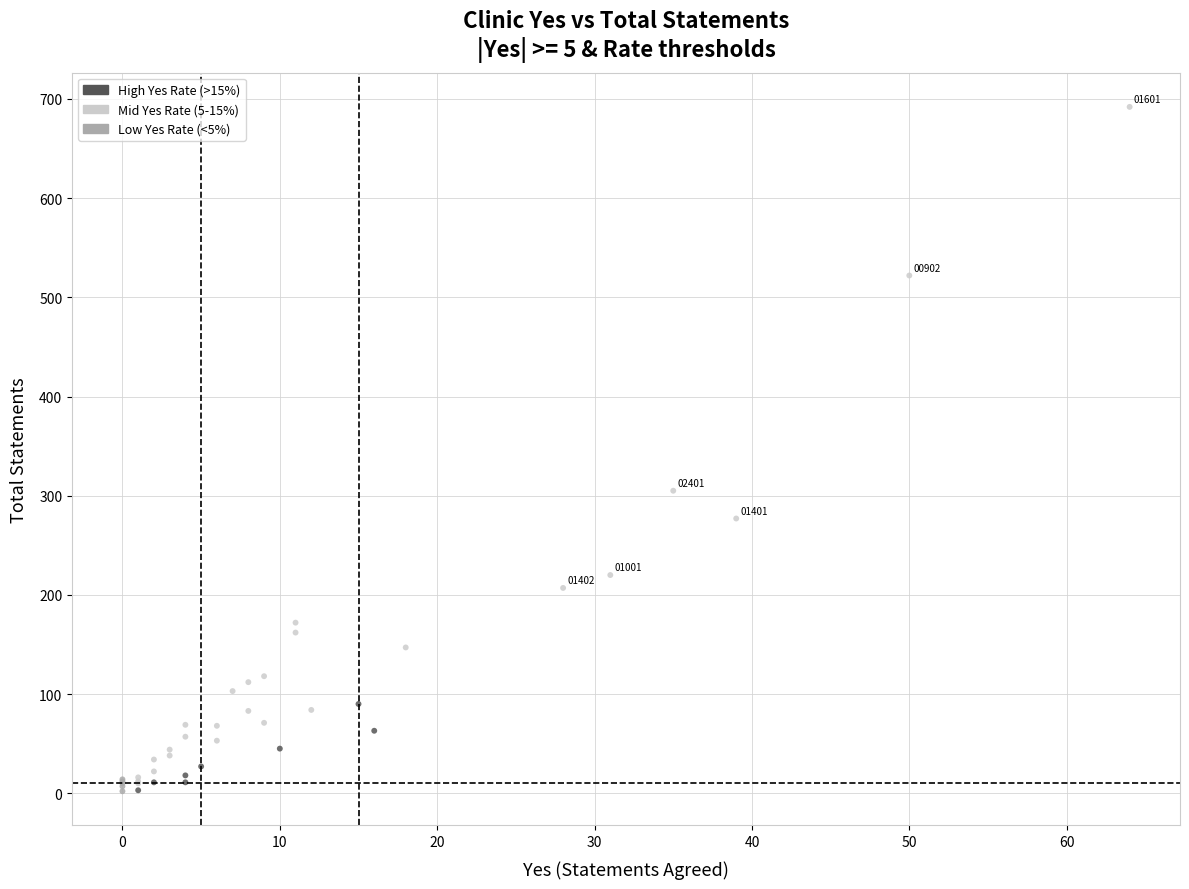

What Y value in the scatter plot is closest to 347?

305